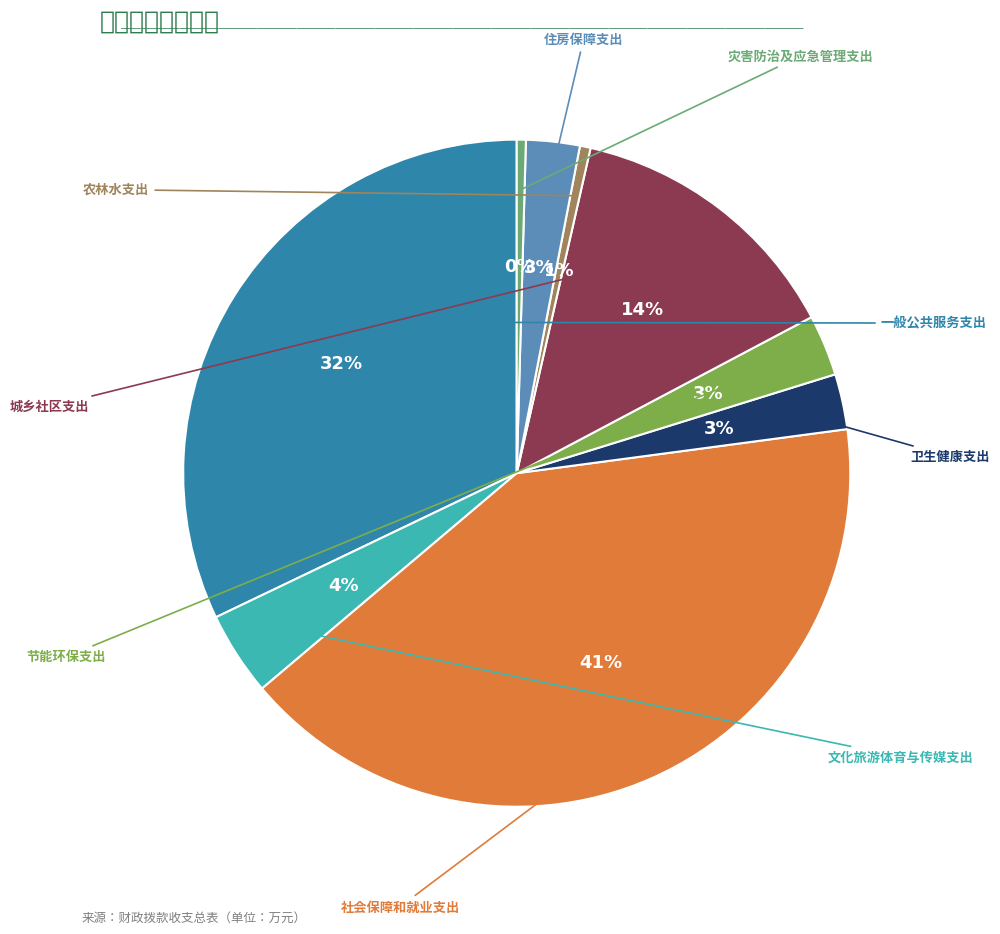

To the nearest percent, what is the average slice percentage?

11%